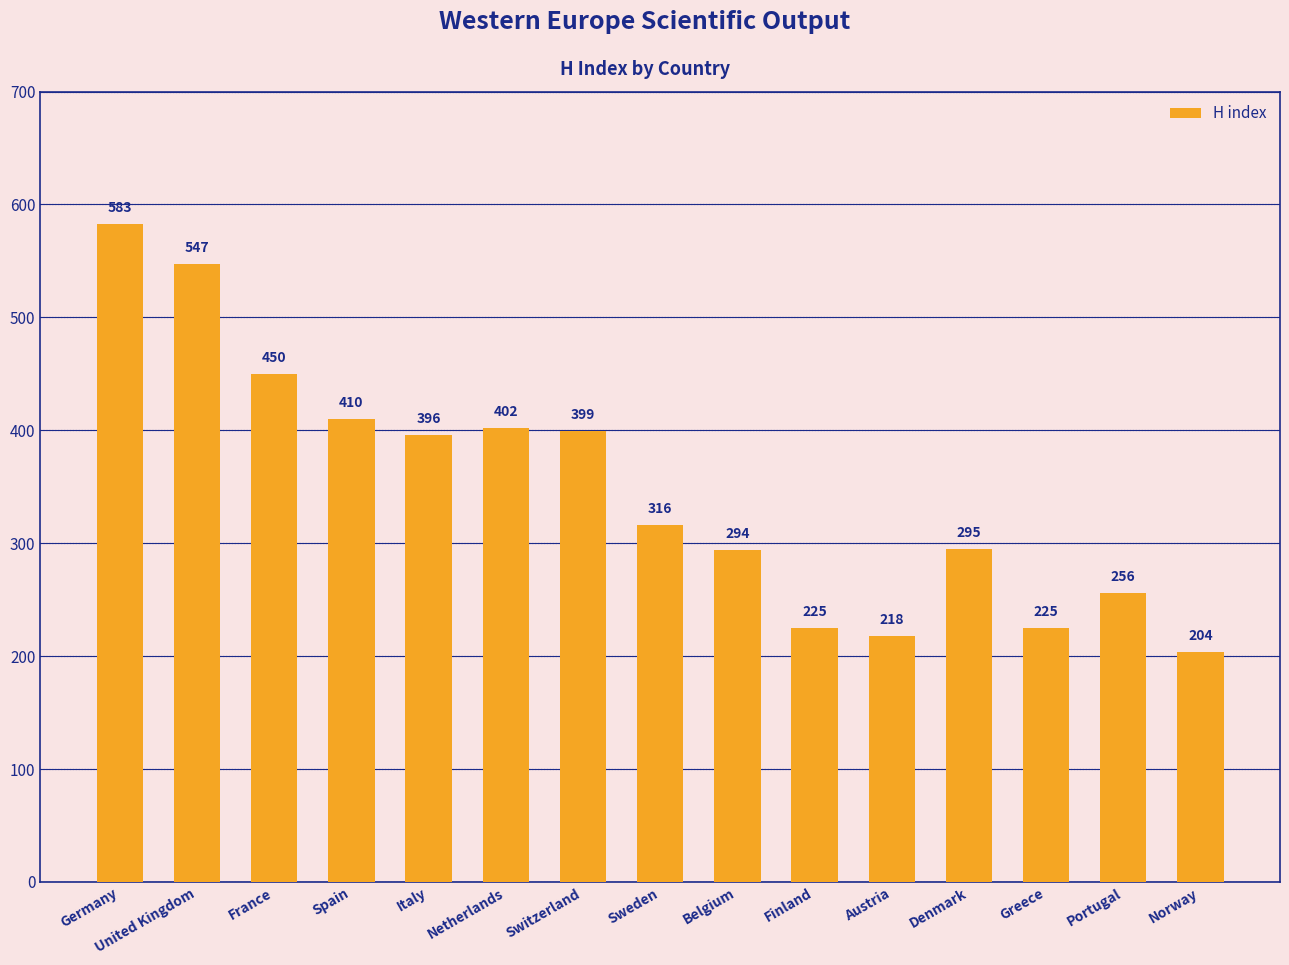

How many bars are there in total?

15